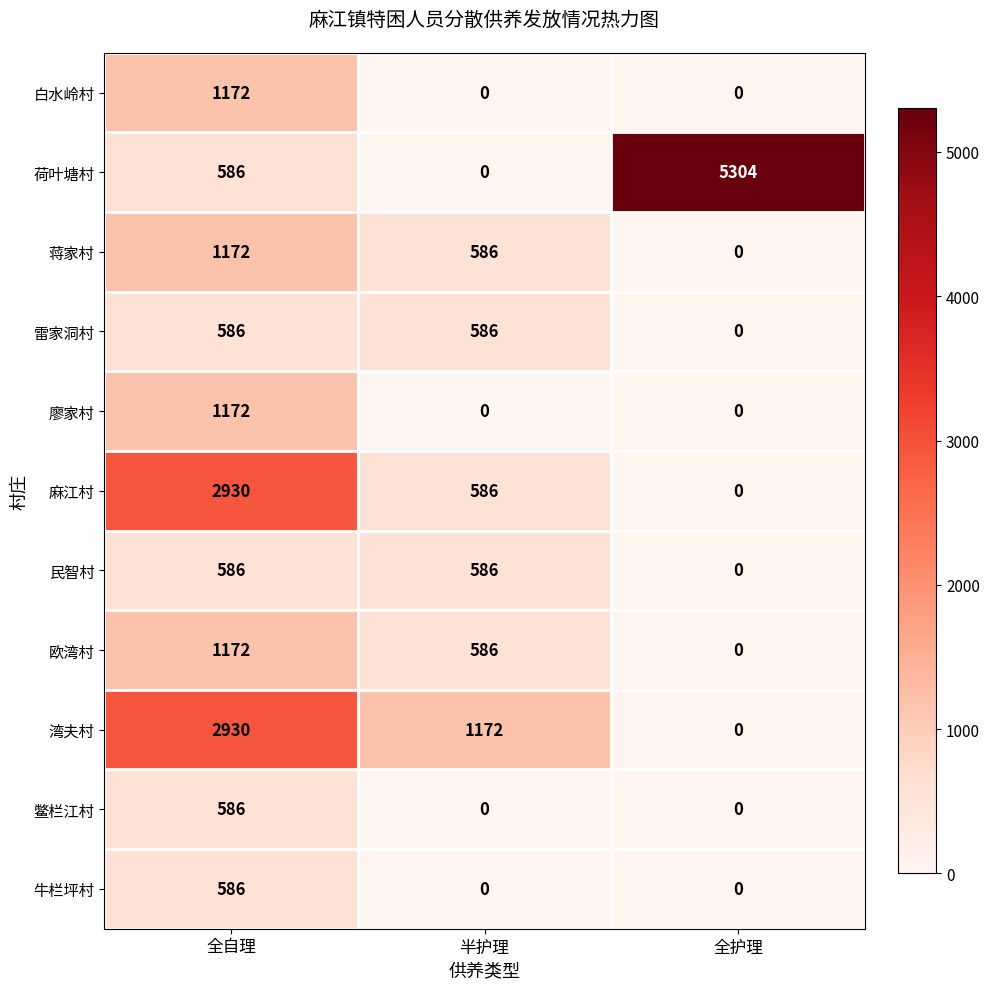

Read the 鳖栏江村 value at 全自理.

586